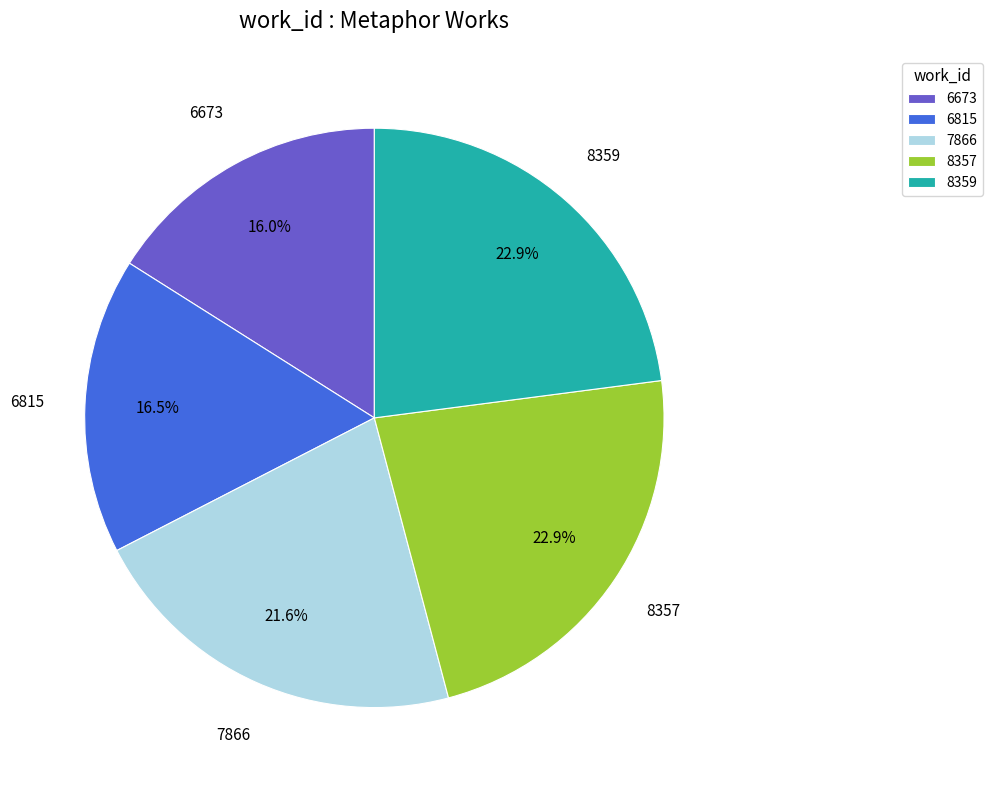

Is the sum of 8359 and 8357 greater than half?

No